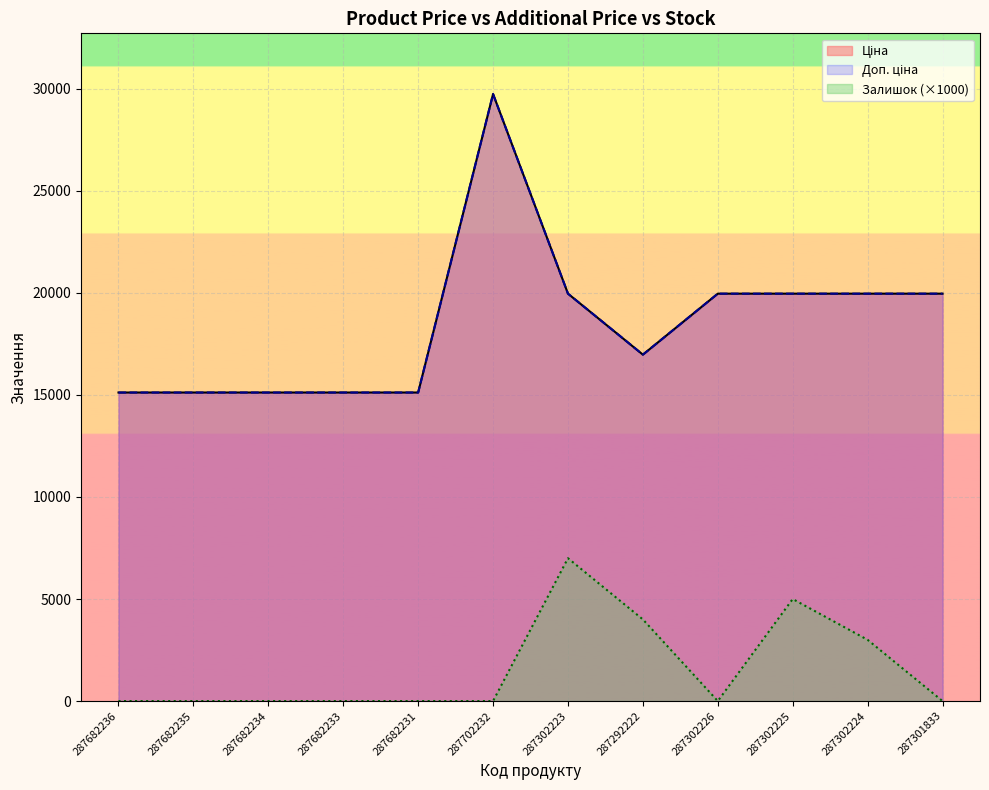

What are all the series names shown in the legend?

Ціна, Доп. ціна, Залишок